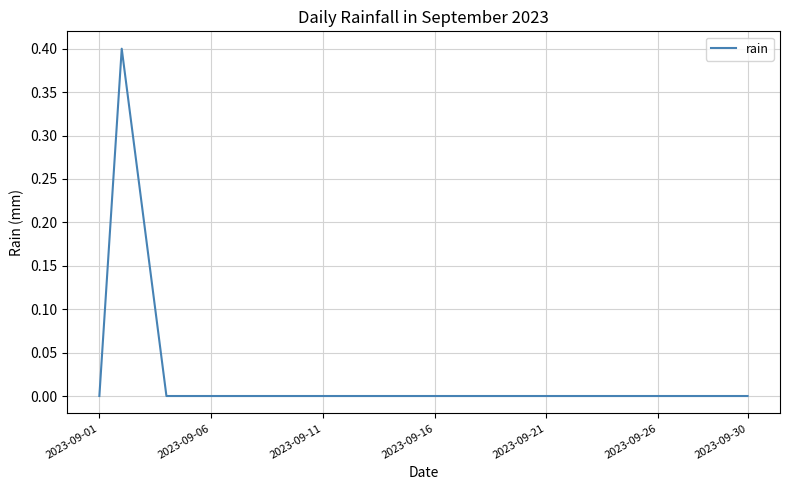

What is the greatest value displayed?

0.4